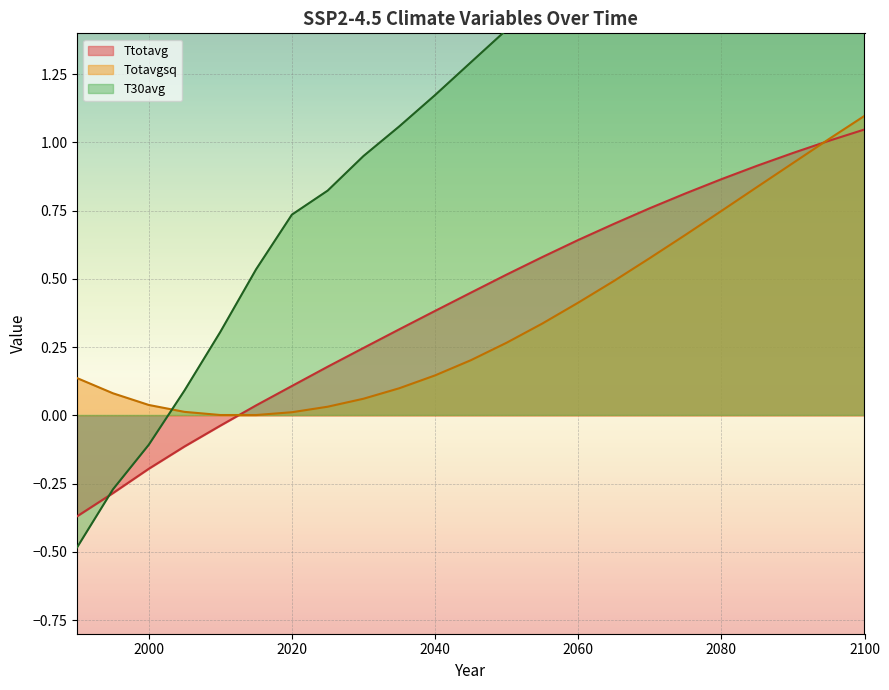

What is the approximate value of Totavgsq at 2100?

1.1